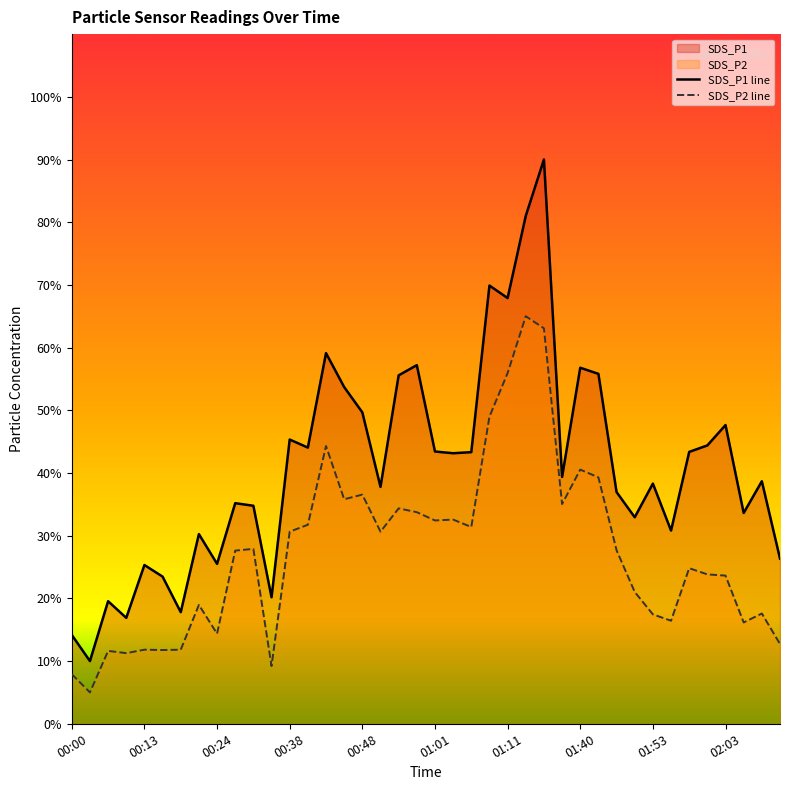

Which label corresponds to the largest value in the chart?

01:23